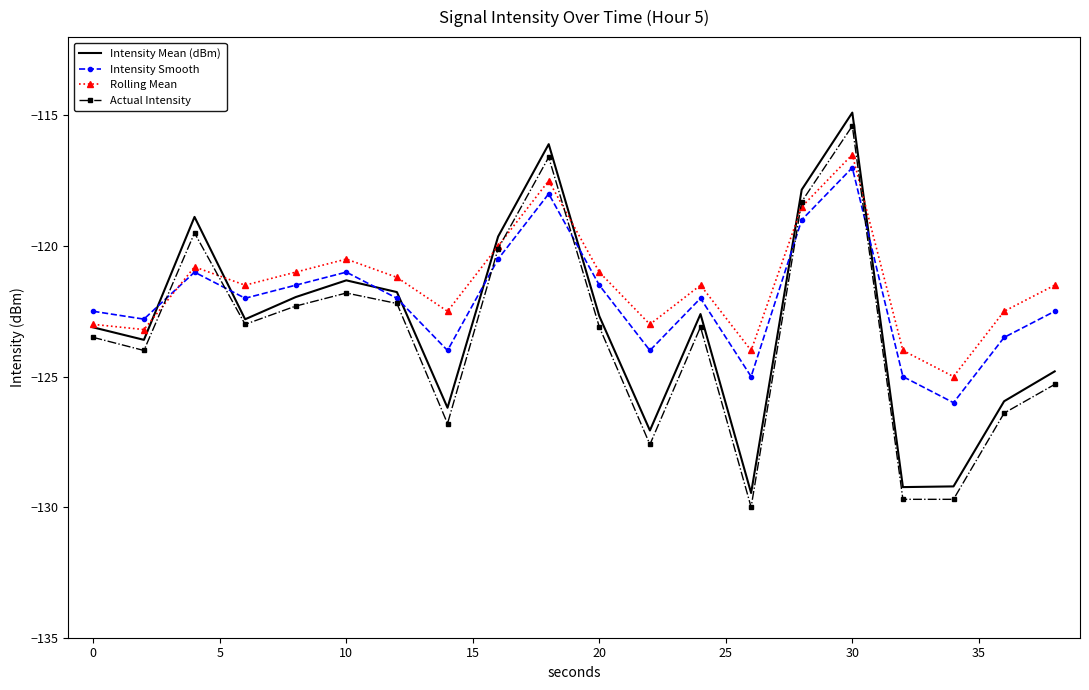

True or false: Intensity Smooth and Intensity Mean (dBm) intersect in this chart.

True